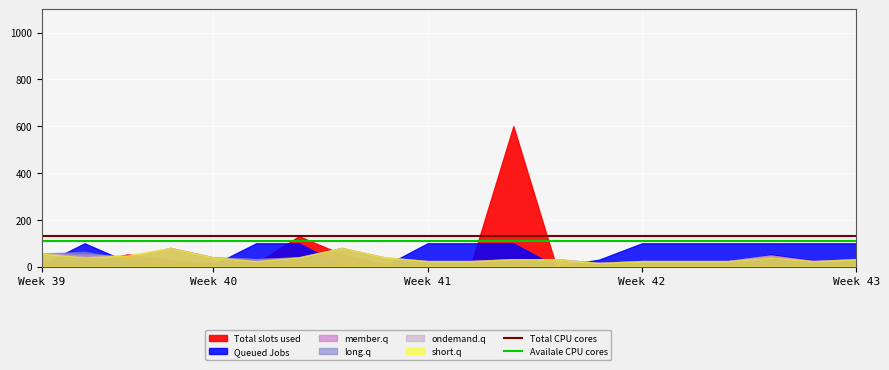

The Total CPU cores series shows 130 at 13. True or false?

True